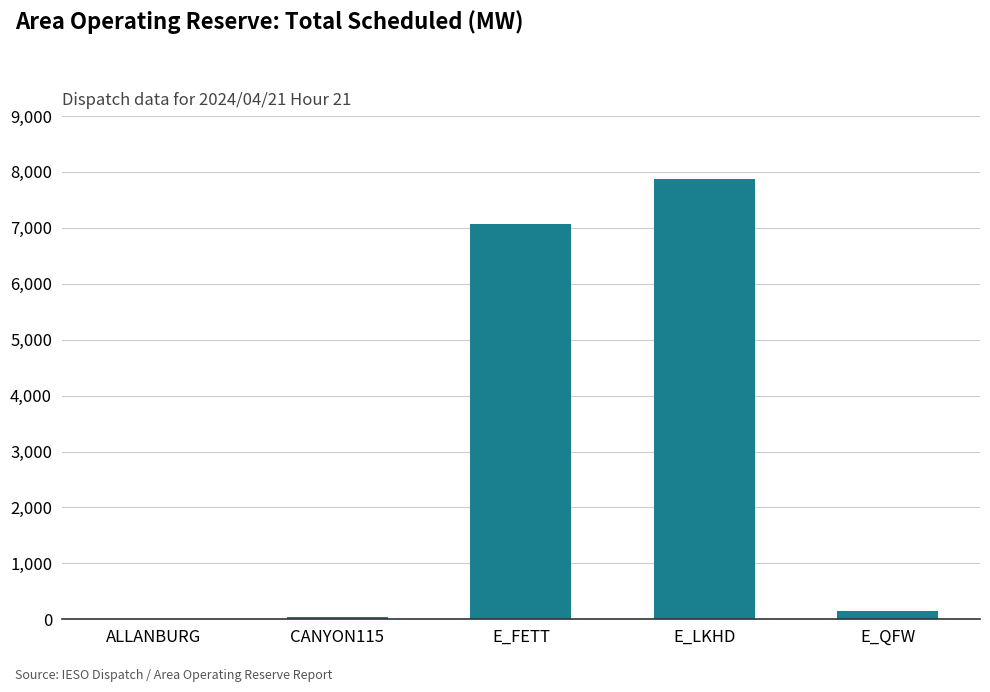

Which has a higher value, E_LKHD or E_FETT?

E_LKHD